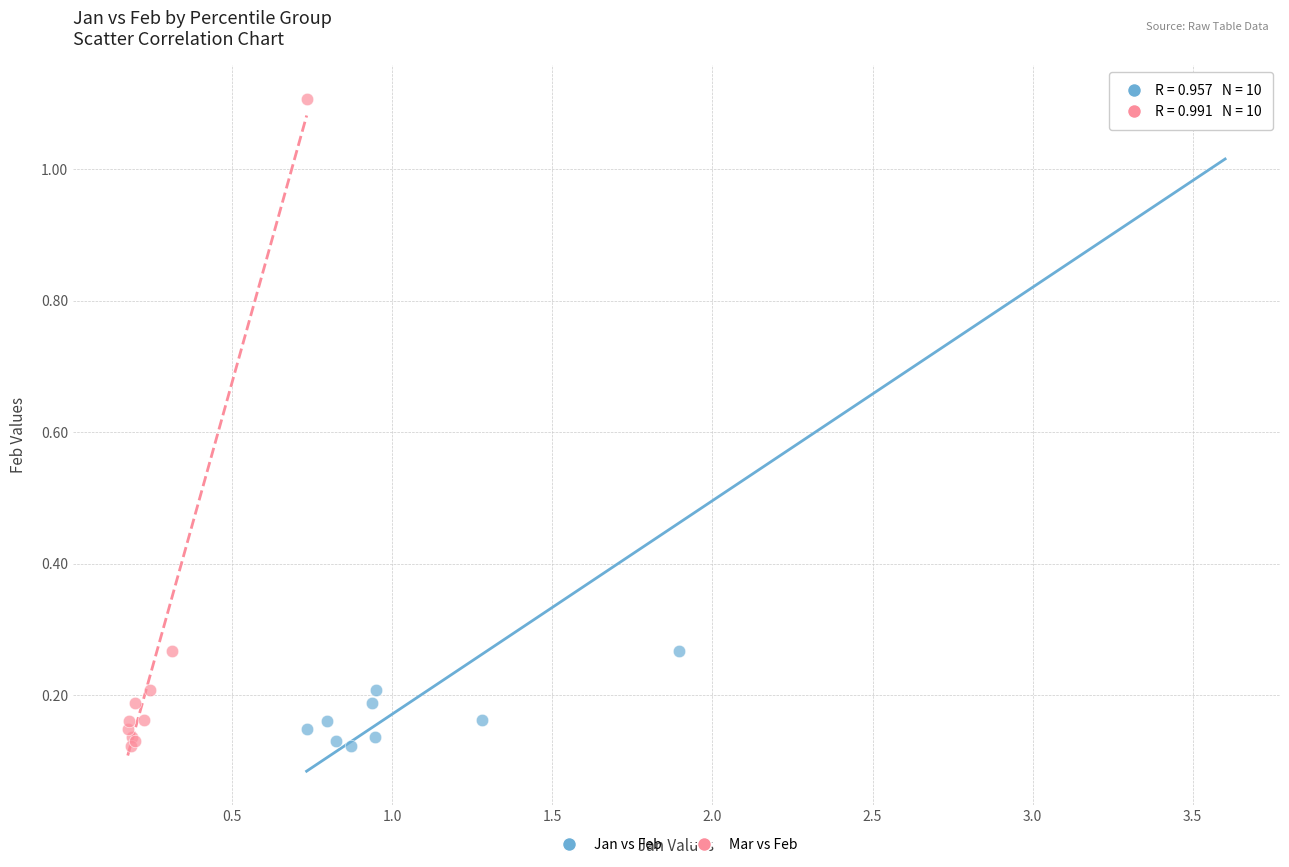

What are all the series names shown in the legend?

Jan vs Feb, Mar vs Feb